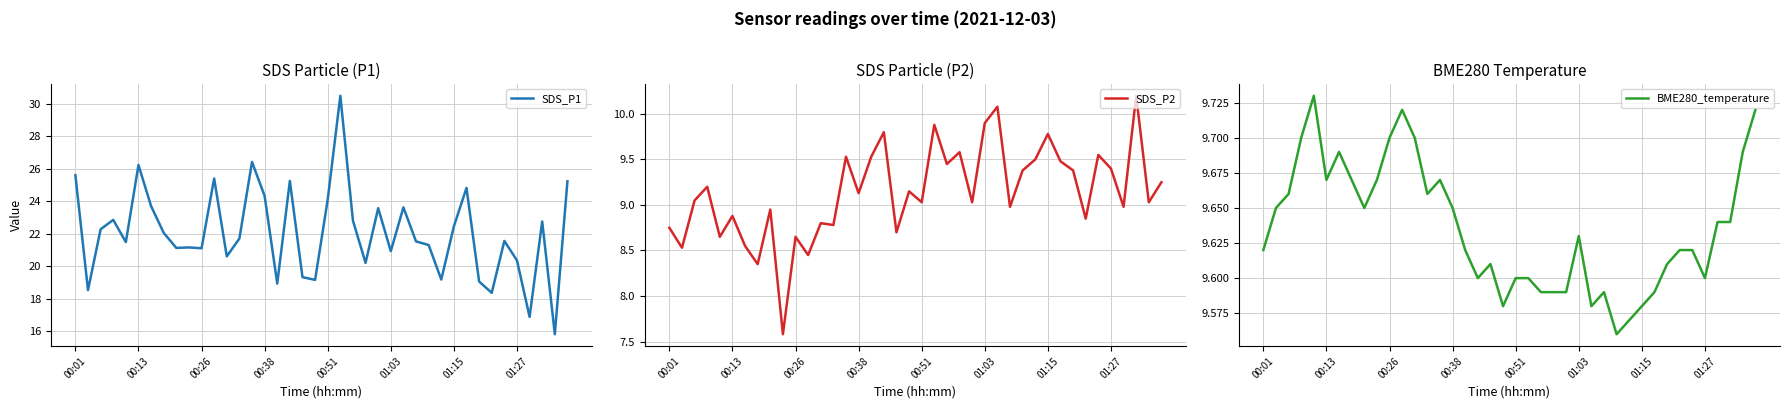

Reading left to right, what are all the values shown in this chart?

SDS_P1: 25.6	18.5	22.3	22.9	21.5	26.2	23.7	22.1	21.1	21.1	21.1	25.4	20.6	21.7	26.4	24.3	18.9	25.2	19.3	19.1	24.1	30.5	22.8	20.2	23.6	20.9	23.6	21.5	21.3	19.2	22.4	24.8	19.1	18.4	21.6	20.4	16.9	22.8	15.8	25.2
SDS_P2: 8.8	8.5	9.1	9.2	8.7	8.9	8.6	8.3	8.9	7.6	8.7	8.4	8.8	8.8	9.5	9.1	9.5	9.8	8.7	9.2	9.0	9.9	9.4	9.6	9.0	9.9	10.1	9.0	9.4	9.5	9.8	9.5	9.4	8.8	9.6	9.4	9.0	10.2	9.0	9.2
BME280_temperature: 9.6	9.7	9.7	9.7	9.7	9.7	9.7	9.7	9.7	9.7	9.7	9.7	9.7	9.7	9.7	9.7	9.6	9.6	9.6	9.6	9.6	9.6	9.6	9.6	9.6	9.6	9.6	9.6	9.6	9.6	9.6	9.6	9.6	9.6	9.6	9.6	9.6	9.6	9.7	9.7